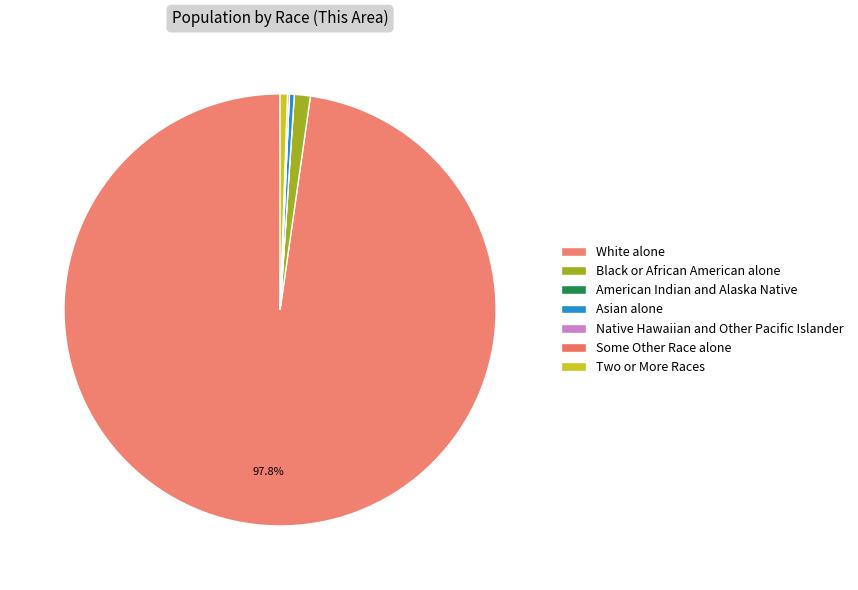

Combined, do Asian alone and Native Hawaiian and Other Pacific Islander account for over 50%?

No